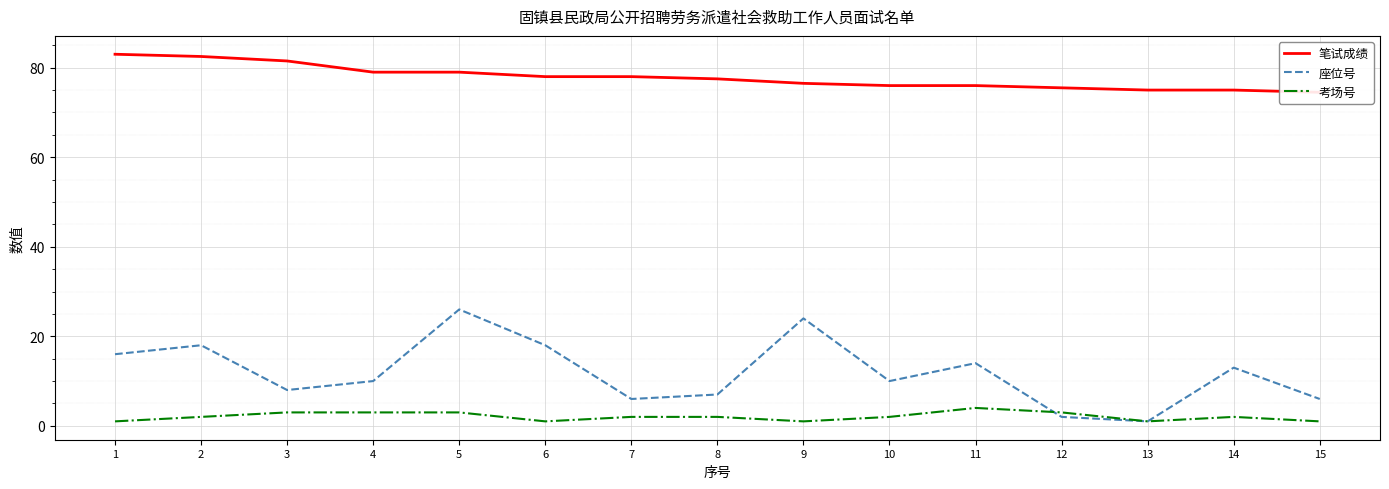

Reading left to right, what are all the values shown in this chart?

笔试成绩: 1=83.0	2=82.5	3=81.5	4=79.0	5=79.0	6=78.0	7=78.0	8=77.5	9=76.5	10=76.0	11=76.0	12=75.5	13=75.0	14=75.0	15=74.5
座位号: 1=16.0	2=18.0	3=8.0	4=10.0	5=26.0	6=18.0	7=6.0	8=7.0	9=24.0	10=10.0	11=14.0	12=2.0	13=1.0	14=13.0	15=6.0
考场号: 1=1.0	2=2.0	3=3.0	4=3.0	5=3.0	6=1.0	7=2.0	8=2.0	9=1.0	10=2.0	11=4.0	12=3.0	13=1.0	14=2.0	15=1.0